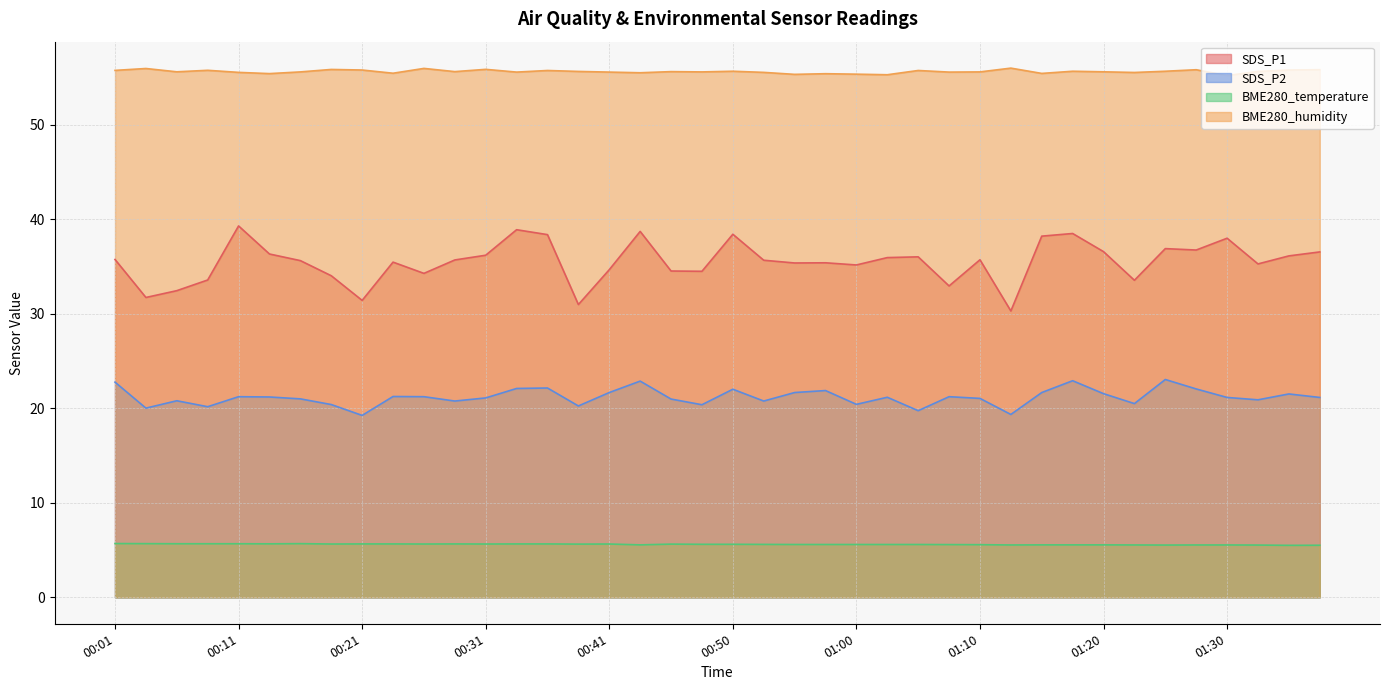

Reading left to right, transcribe all the data shown in this chart.

SDS_P1: 00:01=35.8	00:03=31.7	00:06=32.5	00:08=33.6	00:11=39.3	00:13=36.3	00:16=35.6	00:18=34.0	00:21=31.4	00:23=35.5	00:26=34.3	00:28=35.7	00:31=36.2	00:33=38.9	00:36=38.4	00:38=31.0	00:41=34.7	00:43=38.7	00:45=34.5	00:48=34.5	00:50=38.4	00:53=35.7	00:55=35.4	00:58=35.4	01:00=35.2	01:03=36.0	01:05=36.0	01:08=33.0	01:10=35.7	01:13=30.3	01:15=38.2	01:18=38.5	01:20=36.6	01:23=33.5	01:25=36.9	01:28=36.8	01:30=38.0	01:33=35.3	01:35=36.1	01:38=36.5
SDS_P2: 00:01=22.8	00:03=20.0	00:06=20.8	00:08=20.2	00:11=21.2	00:13=21.2	00:16=21.0	00:18=20.4	00:21=19.2	00:23=21.2	00:26=21.2	00:28=20.8	00:31=21.1	00:33=22.1	00:36=22.1	00:38=20.2	00:41=21.7	00:43=22.9	00:45=21.0	00:48=20.4	00:50=22.0	00:53=20.8	00:55=21.7	00:58=21.9	01:00=20.4	01:03=21.2	01:05=19.8	01:08=21.2	01:10=21.1	01:13=19.4	01:15=21.7	01:18=22.9	01:20=21.6	01:23=20.5	01:25=23.1	01:28=22.1	01:30=21.1	01:33=20.9	01:35=21.5	01:38=21.1
BME280_temperature: 00:01=5.7	00:03=5.7	00:06=5.7	00:08=5.7	00:11=5.7	00:13=5.7	00:16=5.7	00:18=5.6	00:21=5.7	00:23=5.7	00:26=5.6	00:28=5.7	00:31=5.6	00:33=5.7	00:36=5.7	00:38=5.6	00:41=5.6	00:43=5.5	00:45=5.6	00:48=5.6	00:50=5.6	00:53=5.6	00:55=5.6	00:58=5.6	01:00=5.6	01:03=5.6	01:05=5.6	01:08=5.6	01:10=5.6	01:13=5.5	01:15=5.5	01:18=5.5	01:20=5.5	01:23=5.5	01:25=5.5	01:28=5.5	01:30=5.5	01:33=5.5	01:35=5.5	01:38=5.5
BME280_humidity: 00:01=55.8	00:03=56.0	00:06=55.6	00:08=55.8	00:11=55.5	00:13=55.4	00:16=55.6	00:18=55.9	00:21=55.8	00:23=55.5	00:26=56.0	00:28=55.6	00:31=55.9	00:33=55.6	00:36=55.8	00:38=55.6	00:41=55.6	00:43=55.5	00:45=55.6	00:48=55.6	00:50=55.7	00:53=55.5	00:55=55.3	00:58=55.4	01:00=55.4	01:03=55.3	01:05=55.8	01:08=55.6	01:10=55.6	01:13=56.0	01:15=55.4	01:18=55.7	01:20=55.6	01:23=55.5	01:25=55.7	01:28=55.8	01:30=55.2	01:33=55.6	01:35=55.8	01:38=55.8